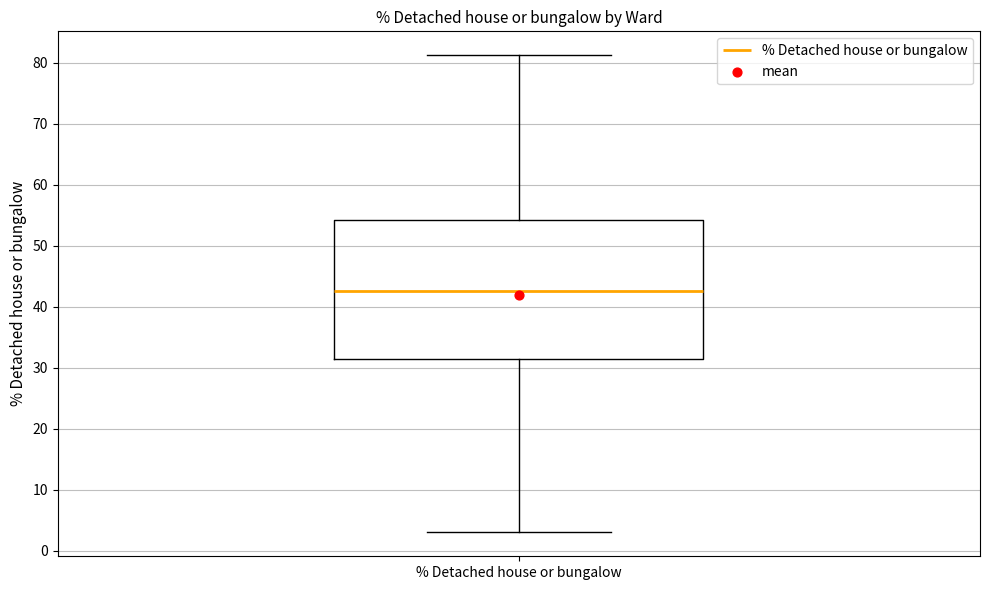

Transcribe this box plot: give where the median line is, the range the box spans, and where the two whiskers end, as read against the y-axis. The values are not printed on the chart, so give them approximately, as read against the axis.

median 43, box 31 to 54, whiskers 3 to 81